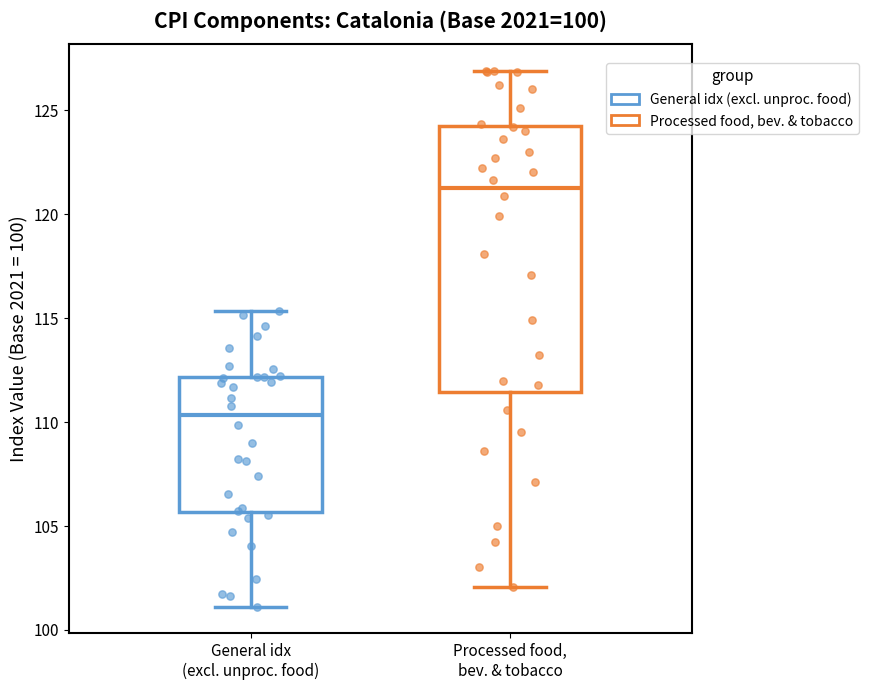

Reading left to right, read every box against the y-axis: the position of its median line, the range the box covers, and the ends of its whiskers. The values are not printed on the chart, so give them approximately, as read against the axis.

General idx (excl. unproc. food): median 110.5, box 105.5 to 112.0, whiskers 101.0 to 115.5
Processed food, bev. & tobacco: median 121.5, box 111.5 to 124.0, whiskers 102.0 to 127.0